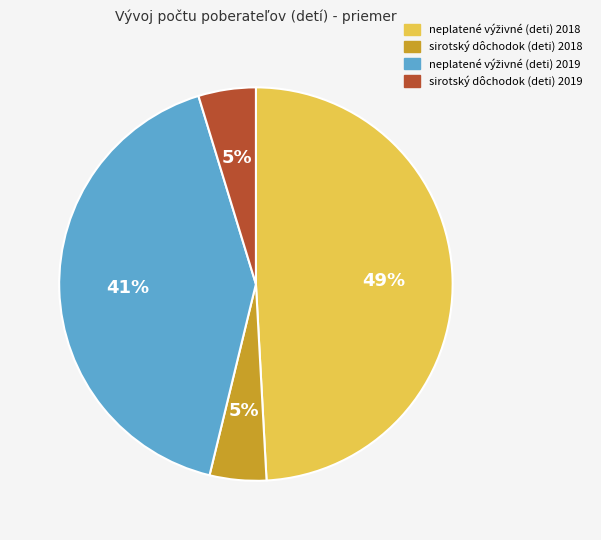

The sirotský dôchodok (deti) 2019 slice represents 5% of the pie. True or false?

True